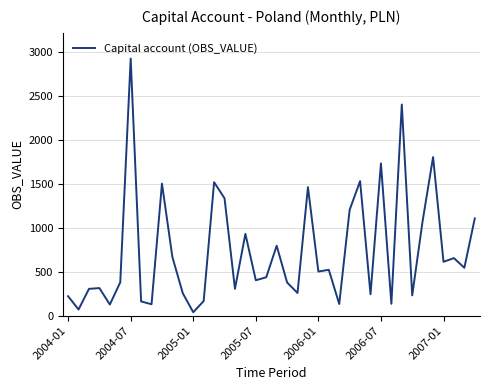

What is the average value?

739